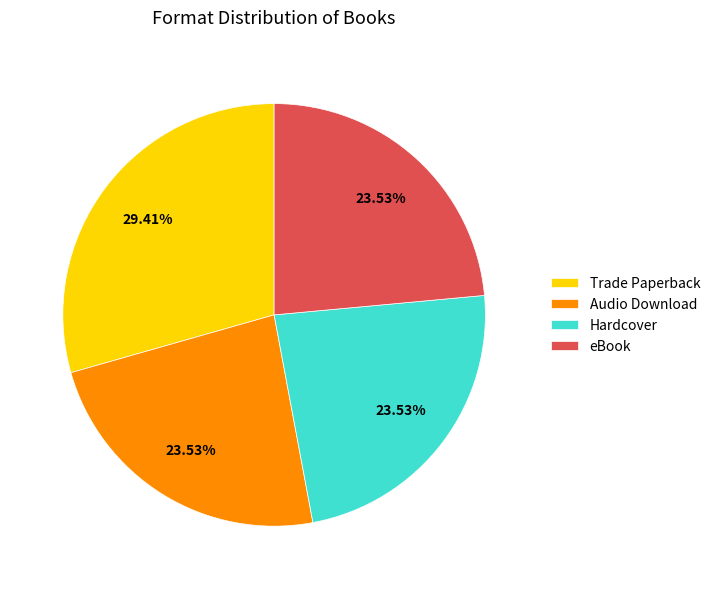

What is the largest slice in the pie chart?

Trade Paperback